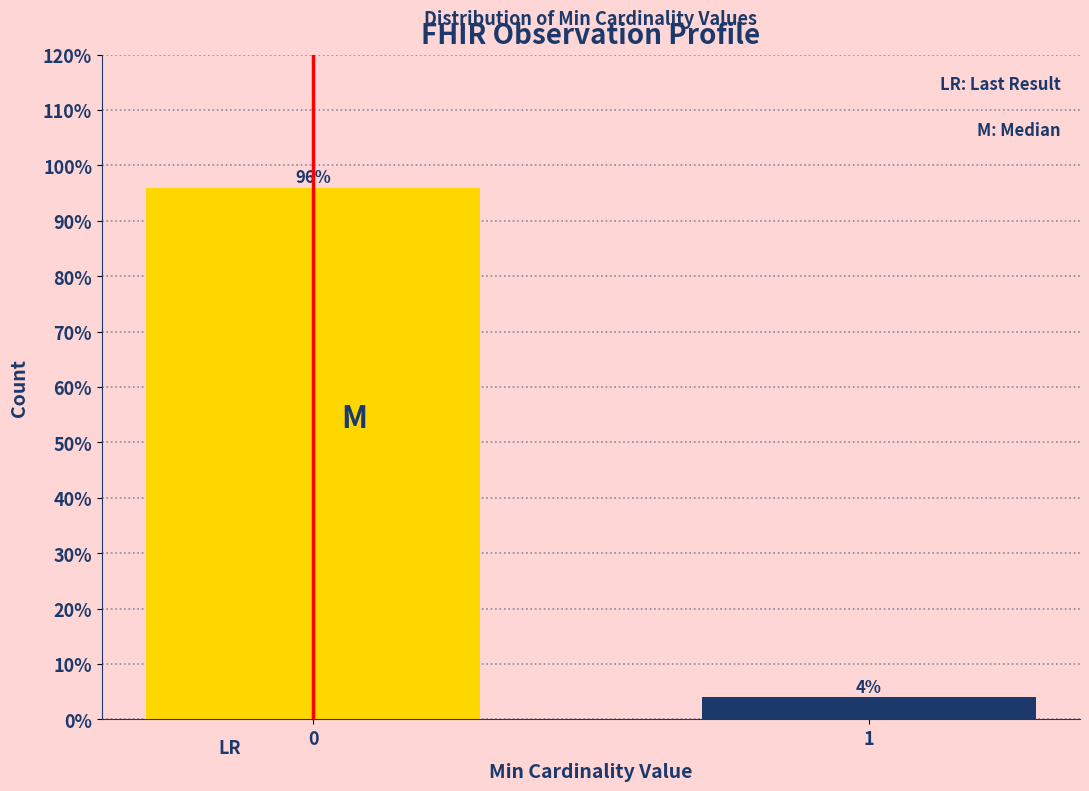

Reading left to right, transcribe all the data shown in this chart.

96	4